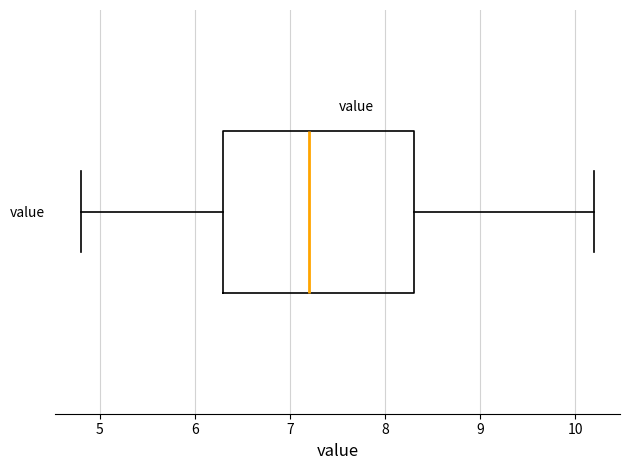

Where is the left edge of the box for value on the x-axis? The values are not printed on the chart, so give them approximately, as read against the axis.

6.3